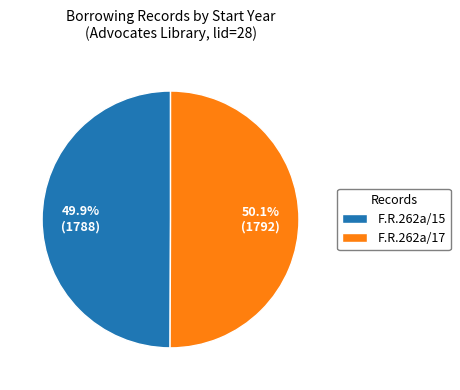

To the nearest percent, what is the average slice percentage?

50%